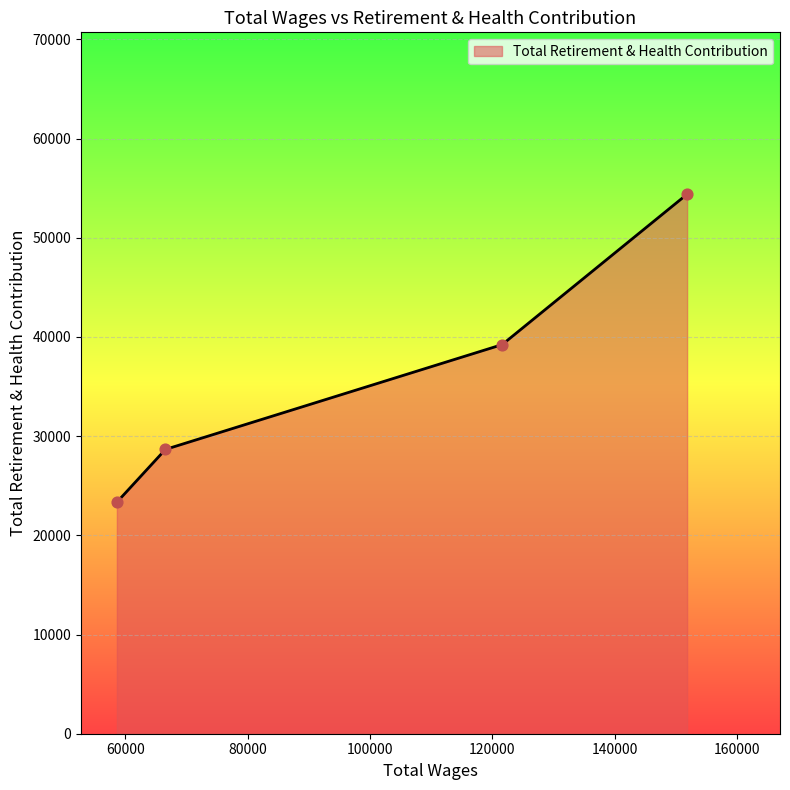

What is the greatest value displayed?

54387